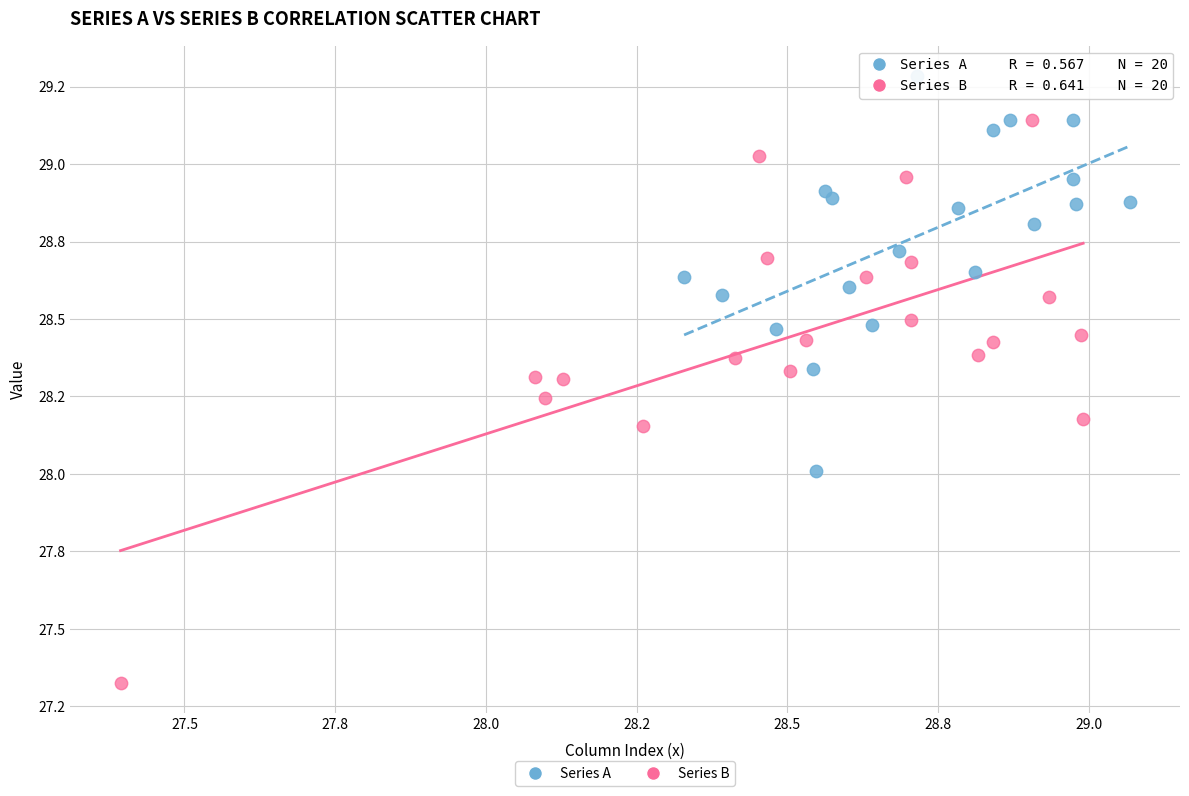

Which series contains the lowest Y value?

Series B